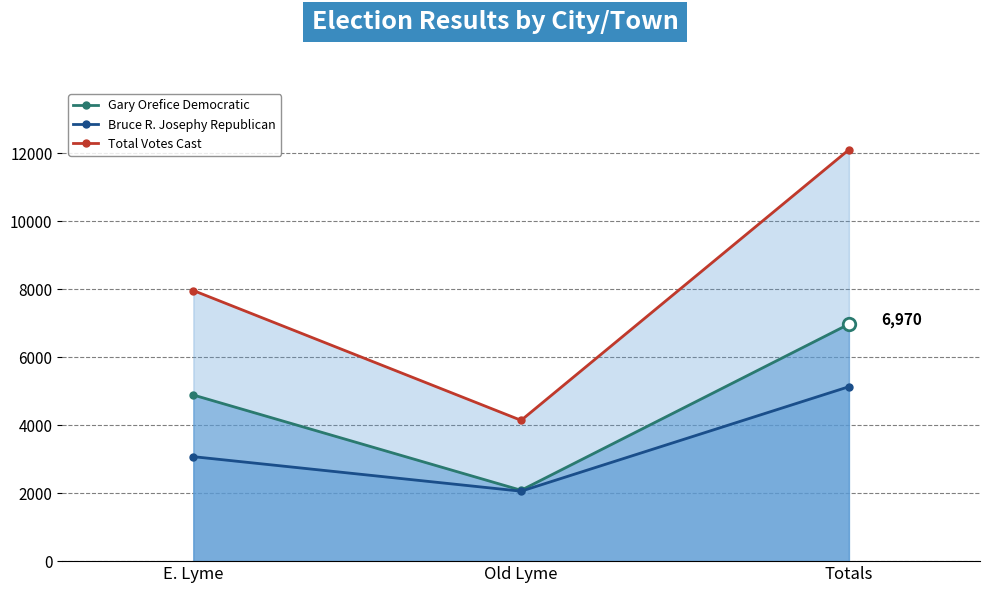

Reading left to right, list all the values displayed in this chart.

Gary Orefice Democratic: 4886	2084	6970
Bruce R. Josephy Republican: 3073	2057	5130
Total Votes Cast: 7959	4141	12100